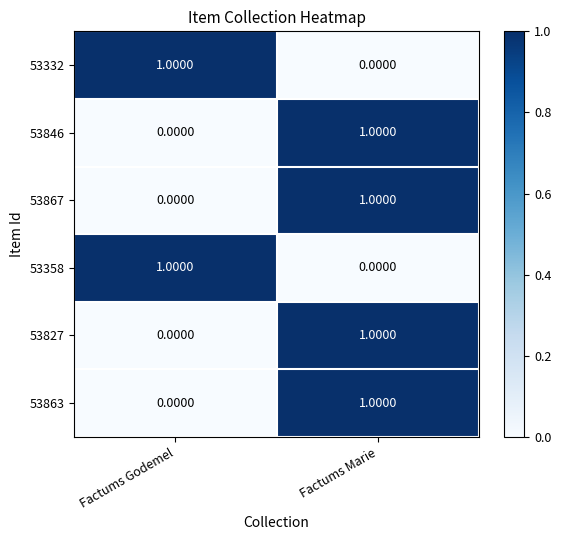

What is the total value across all series at Factums Marie?

4